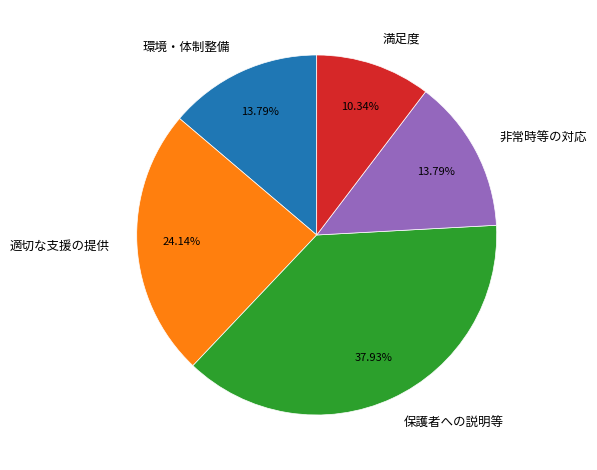

Which has a higher value, 非常時等の対応 or 保護者への説明等?

保護者への説明等